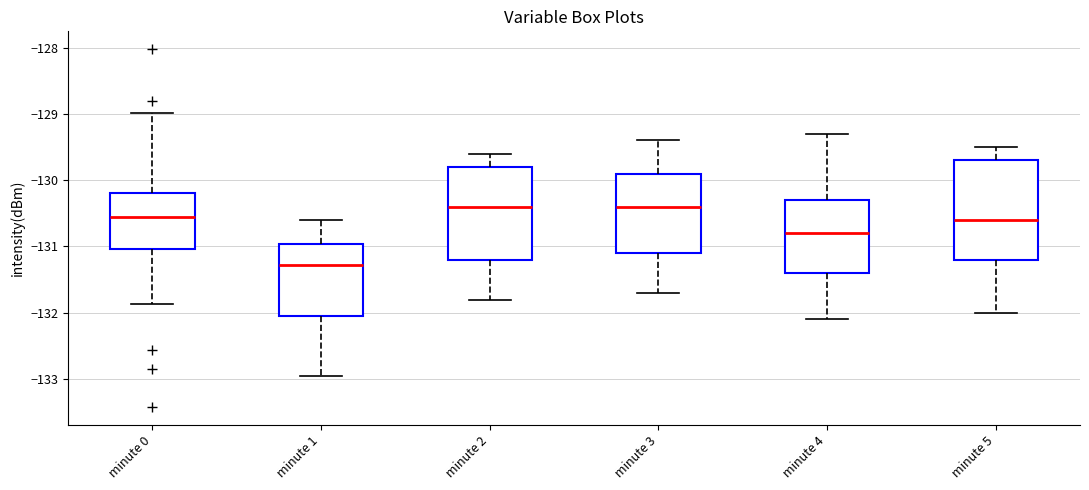

Reading left to right, read every box against the y-axis: the position of its median line, the range the box covers, and the ends of its whiskers. The values are not printed on the chart, so give them approximately, as read against the axis.

minute 0: median -130.6, box -131.0 to -130.2, whiskers -131.9 to -129.0
minute 1: median -131.3, box -132.1 to -131.0, whiskers -132.9 to -130.6
minute 2: median -130.4, box -131.2 to -129.8, whiskers -131.8 to -129.6
minute 3: median -130.4, box -131.1 to -129.9, whiskers -131.7 to -129.4
minute 4: median -130.8, box -131.4 to -130.3, whiskers -132.1 to -129.3
minute 5: median -130.6, box -131.2 to -129.7, whiskers -132.0 to -129.5